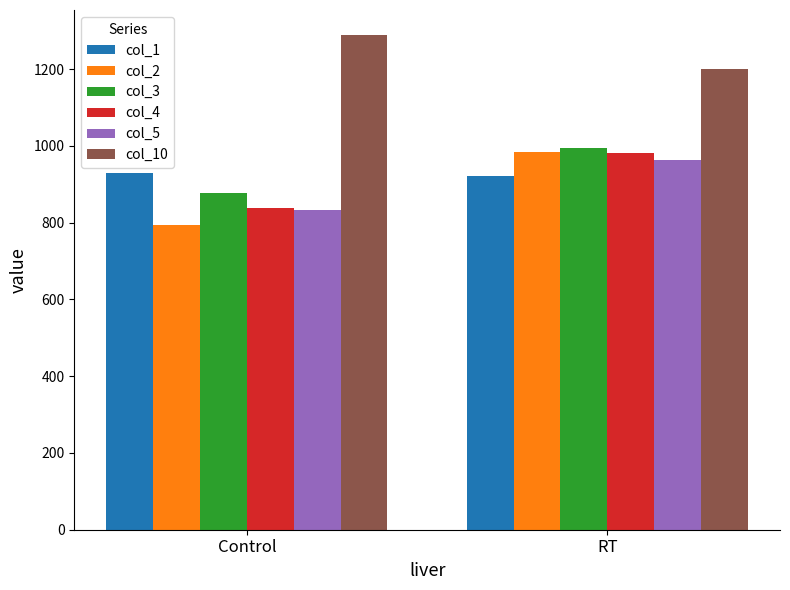

True or false: col_2 has a value of 254.9 at Control.

False